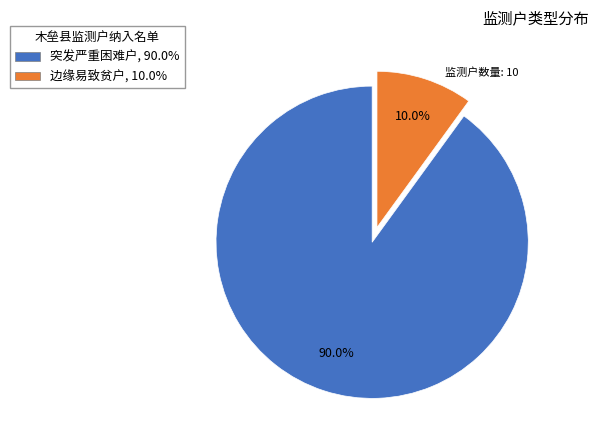

What percentage is the 边缘易致贫户 slice, to the nearest percent?

10%